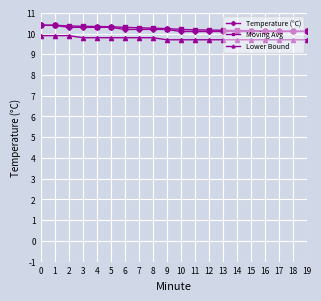

What is the minimum value for Moving Avg?

10.1